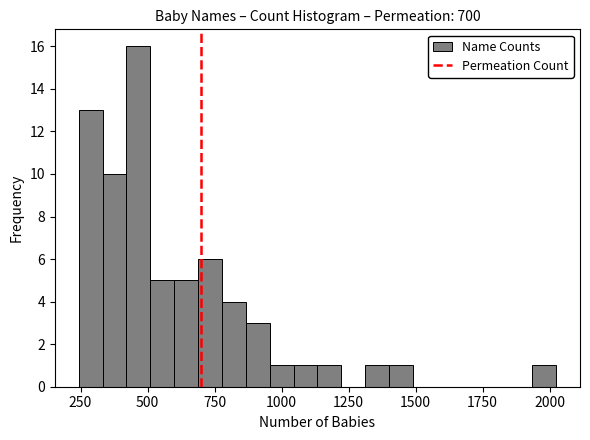

Read against the x-axis, roughly where is the centre of the tallest bar?

450